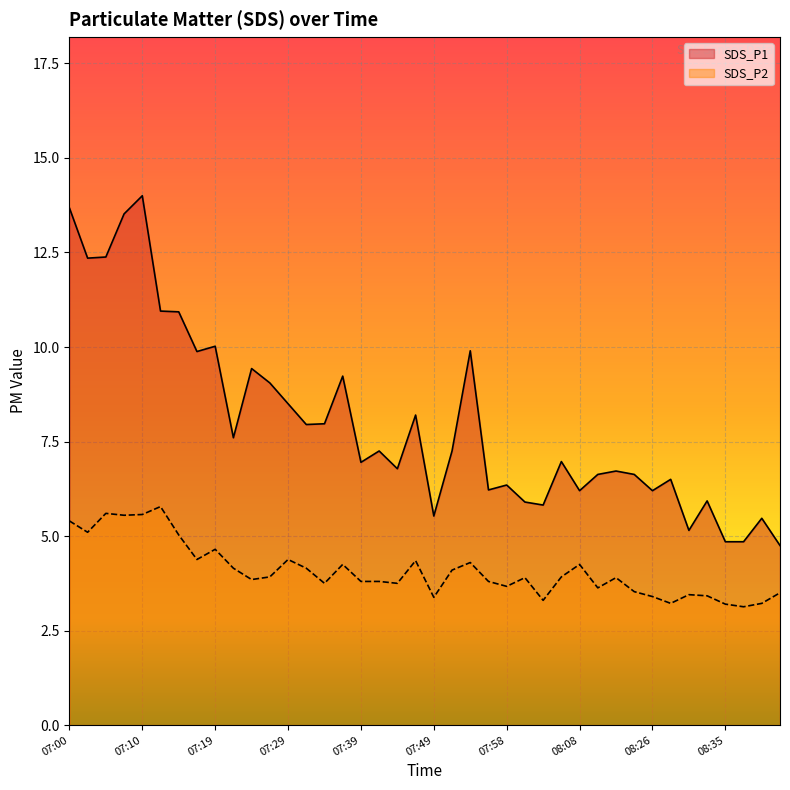

True or false: SDS_P2 and SDS_P1 cross at least once.

False